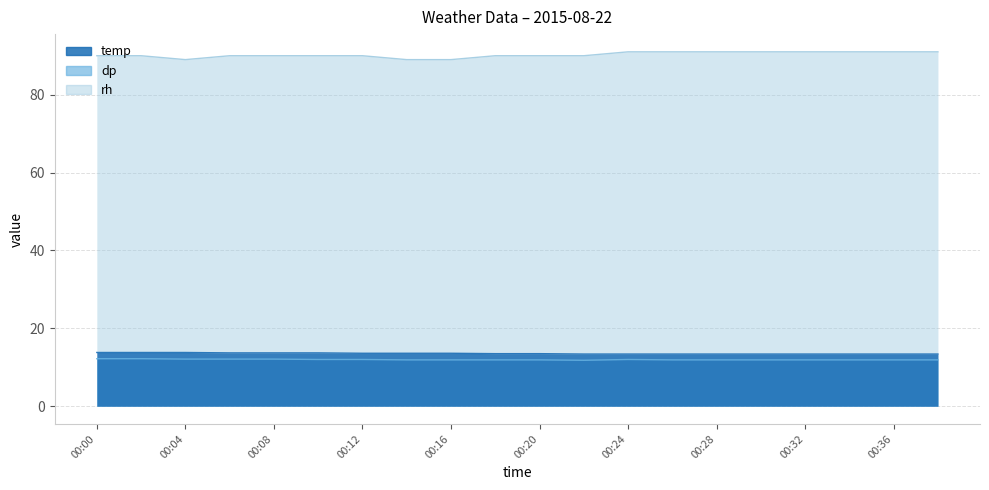

Is the value of temp at 00:34 greater than the value of rh at 00:08?

No